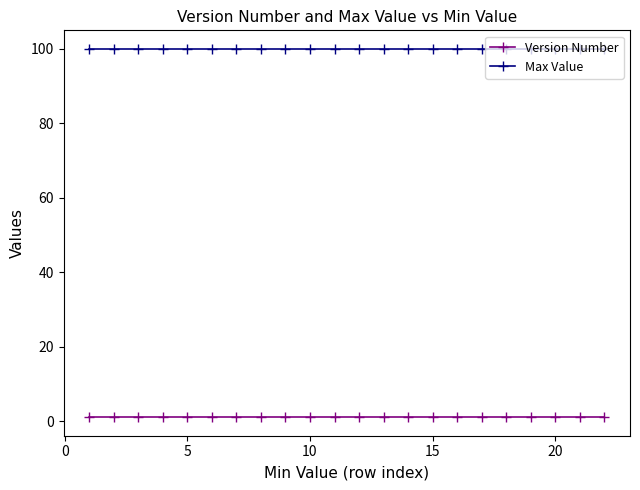

What is the sum of all Max Value values?

2200